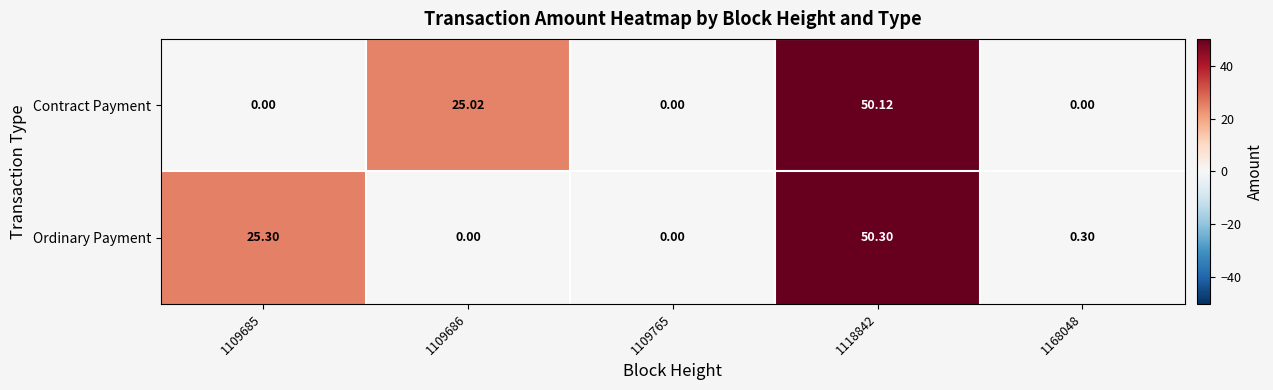

How many distinct data groups are displayed?

2